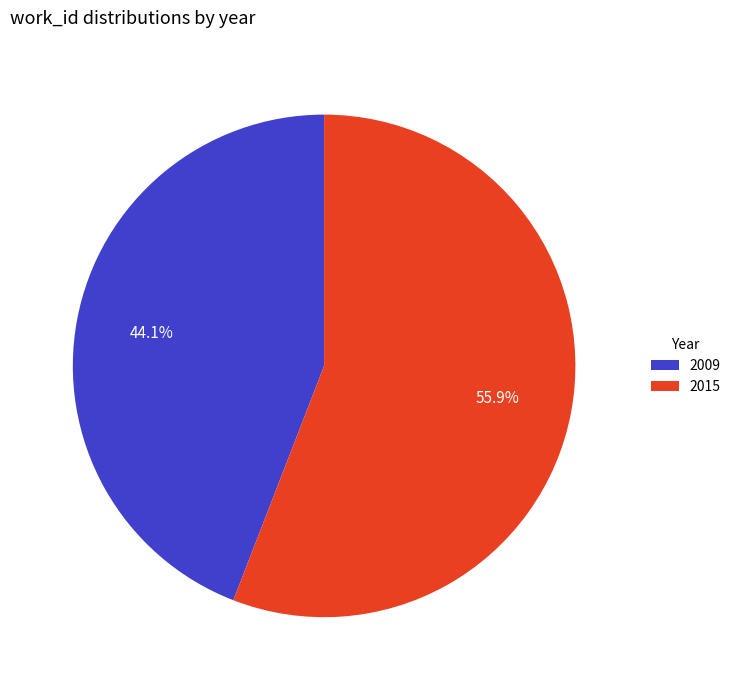

Combined, do 2009 and 2015 account for over 50%?

Yes